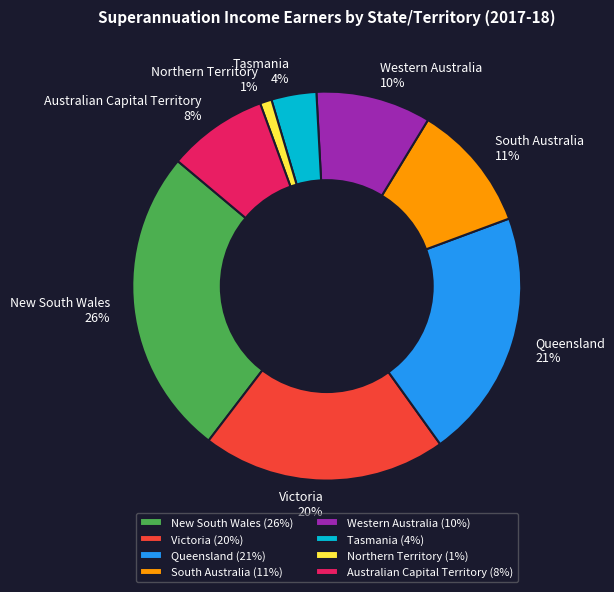

What percentage is the Northern Territory slice, to the nearest percent?

1%